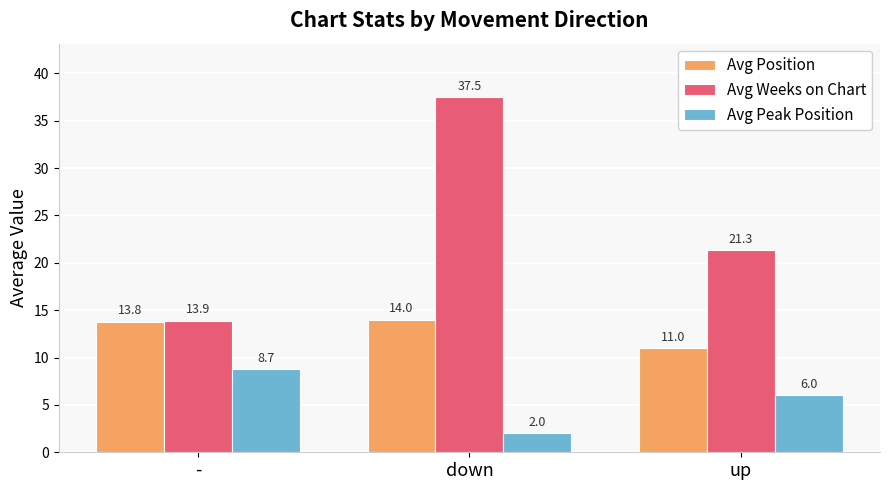

List the series in order of their overall mean, highest first.

Avg Weeks on Chart, Avg Position, Avg Peak Position